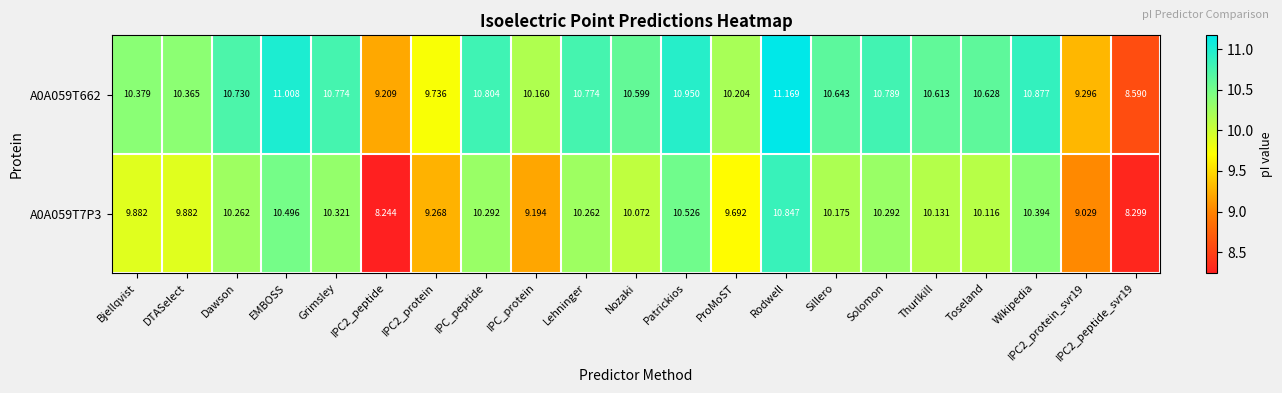

At which category is the sum across all series the highest?

Rodwell